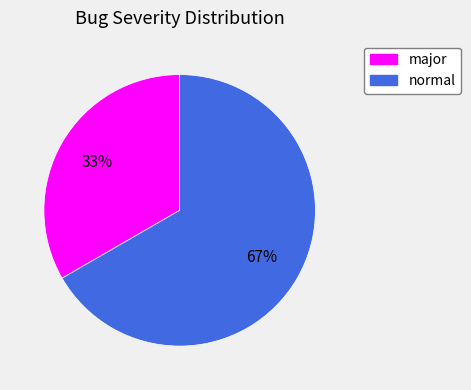

Does any single category account for the majority?

Yes